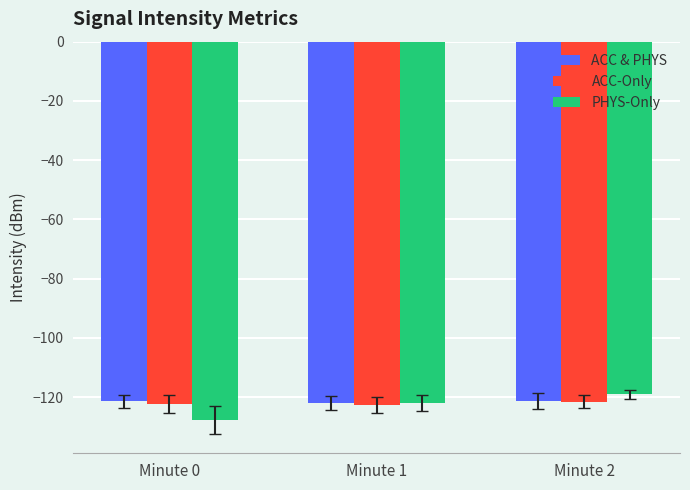

At which category is the sum across all series the highest?

Minute 2